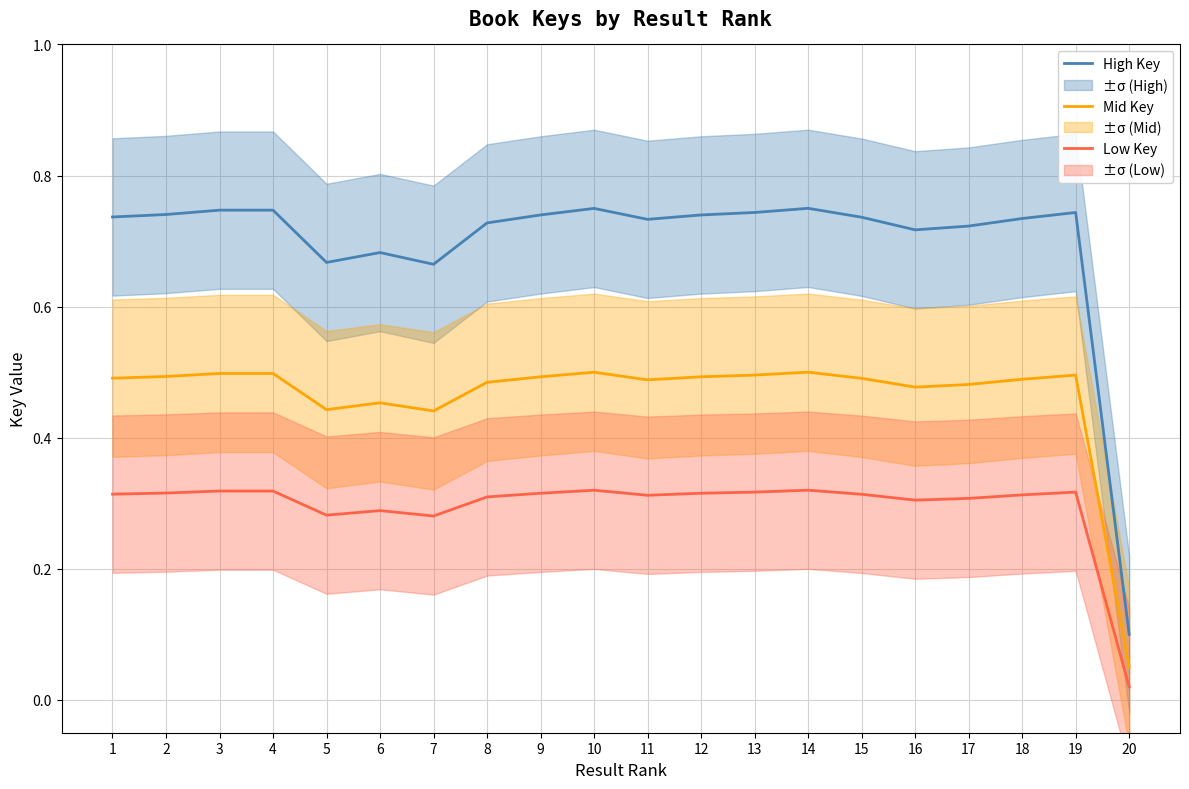

What is the value of the Low Key point at the 9th from the left?

0.3